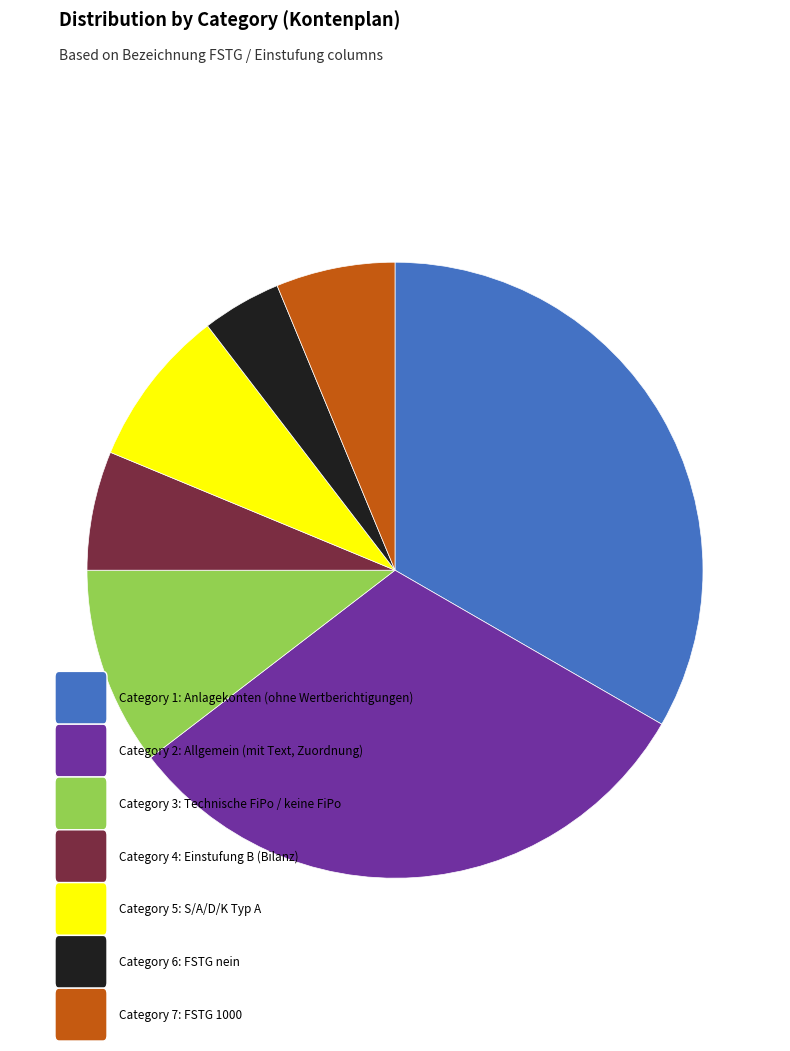

Does any single category account for the majority?

No